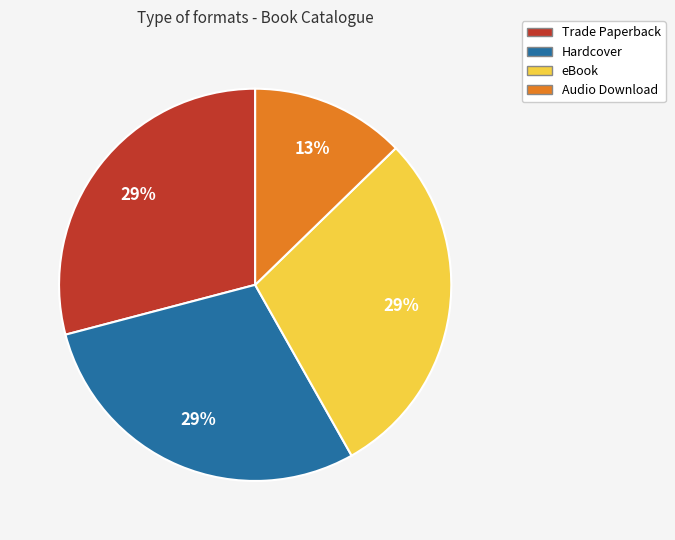

The Audio Download slice represents 6% of the pie. True or false?

False